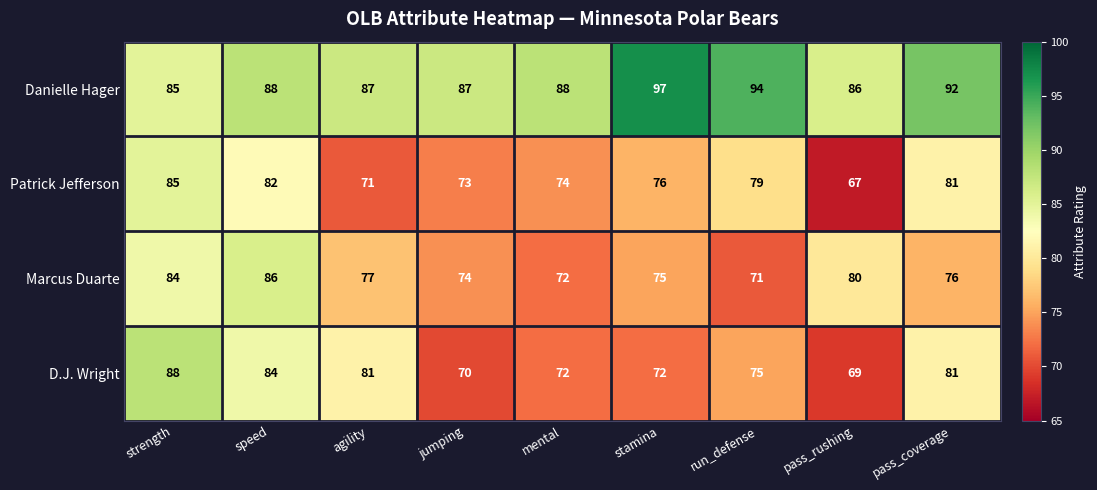

Which label corresponds to the smallest value in the chart?

pass_rushing